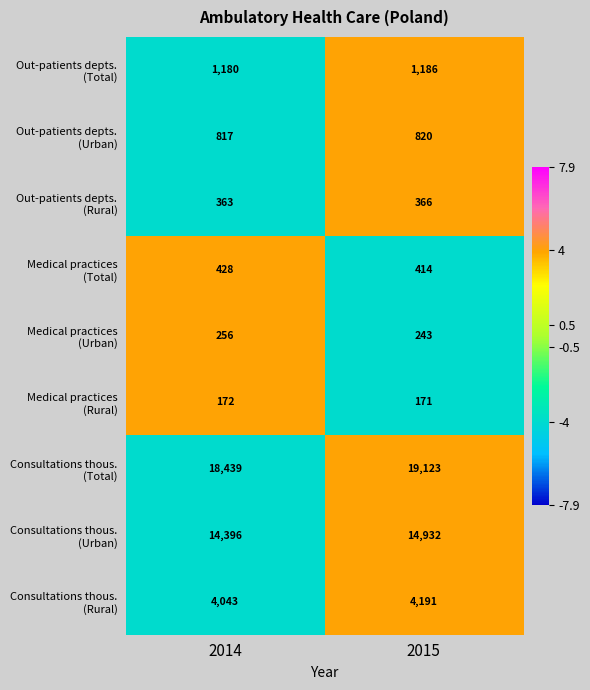

How many distinct data groups are displayed?

9